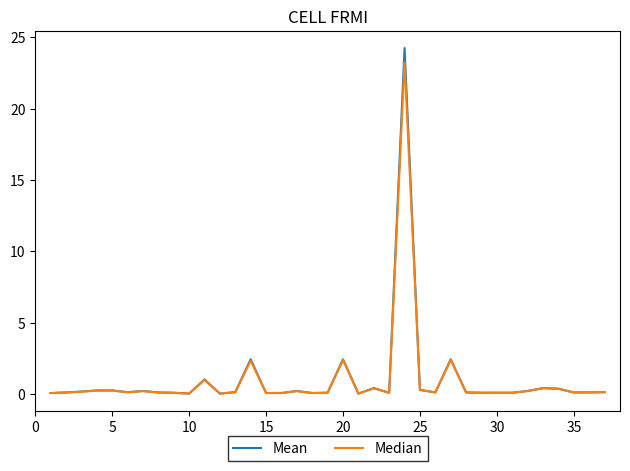

What are all the series names shown in the legend?

Mean, Median